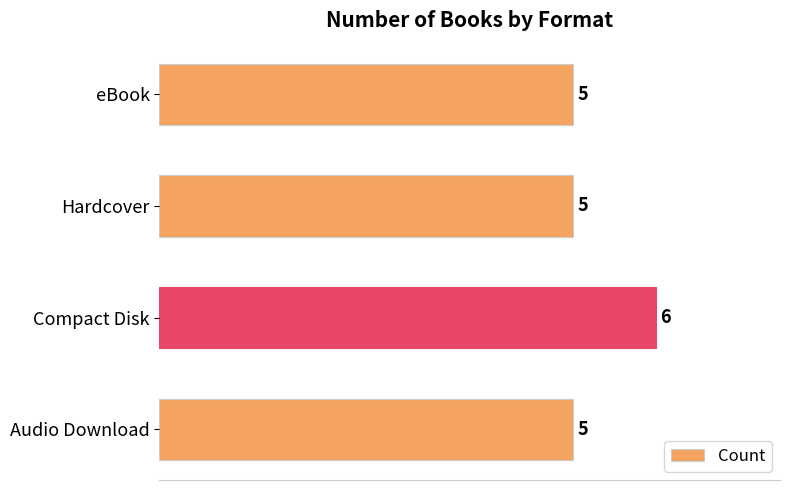

What is the ratio of the value at Hardcover to the value at Compact Disk?

0.8